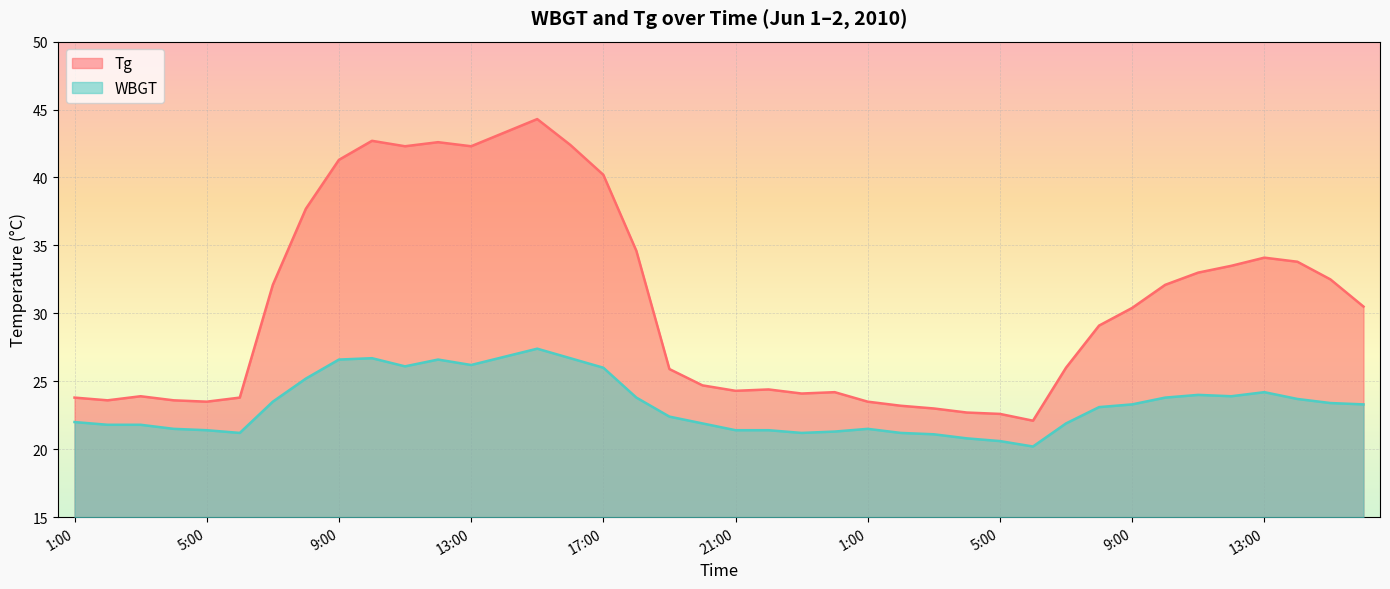

In WBGT, how many points are lower than both neighbors (excluding endpoints)?

6